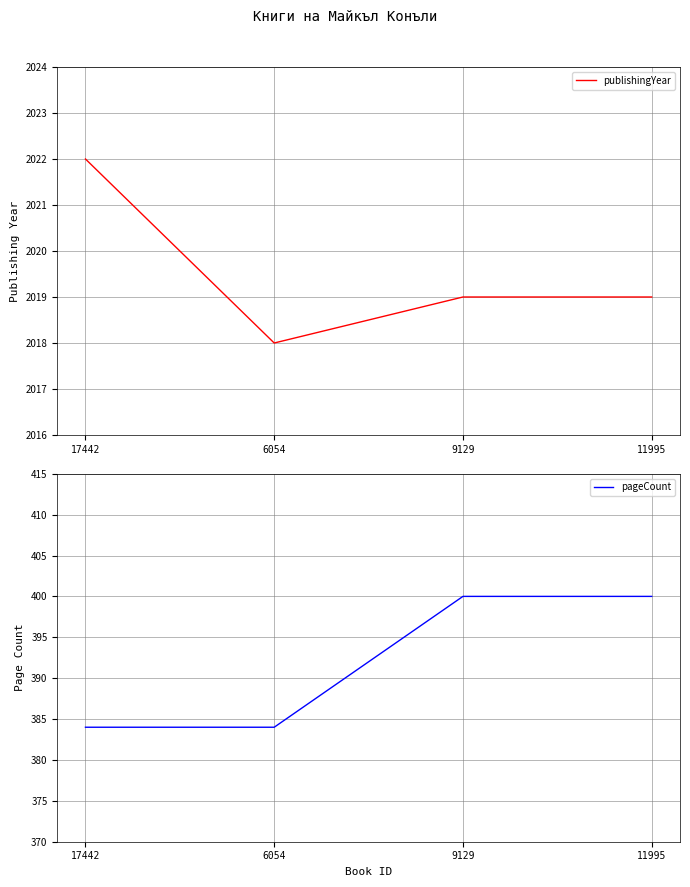

Rank the series by their maximum value, from highest to lowest.

publishingYear, pageCount